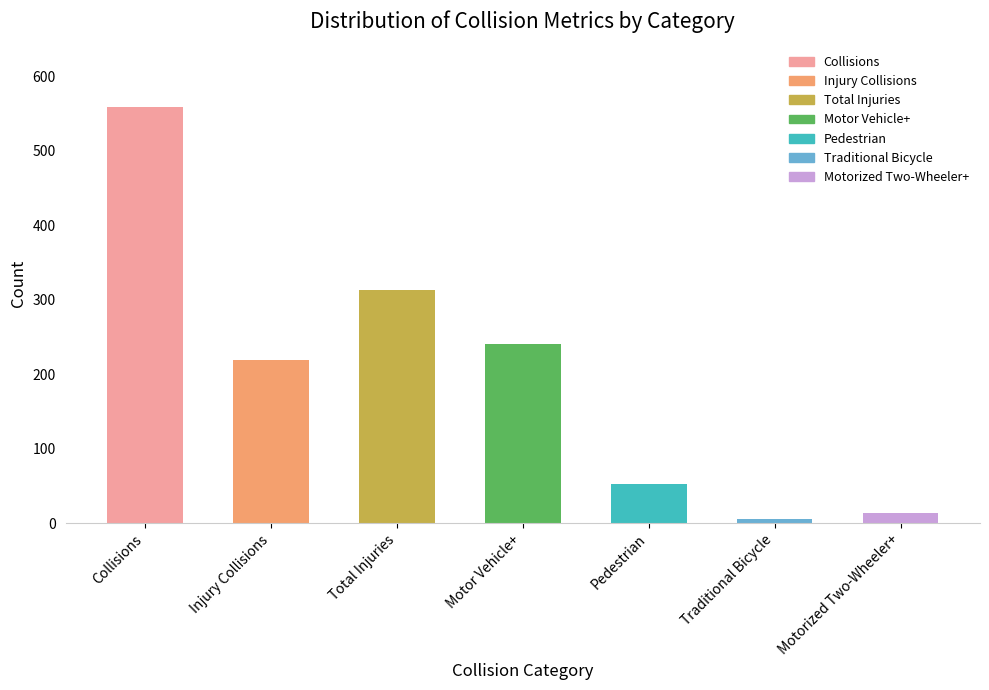

Is it true that the value at Injury Collisions is 393?

False